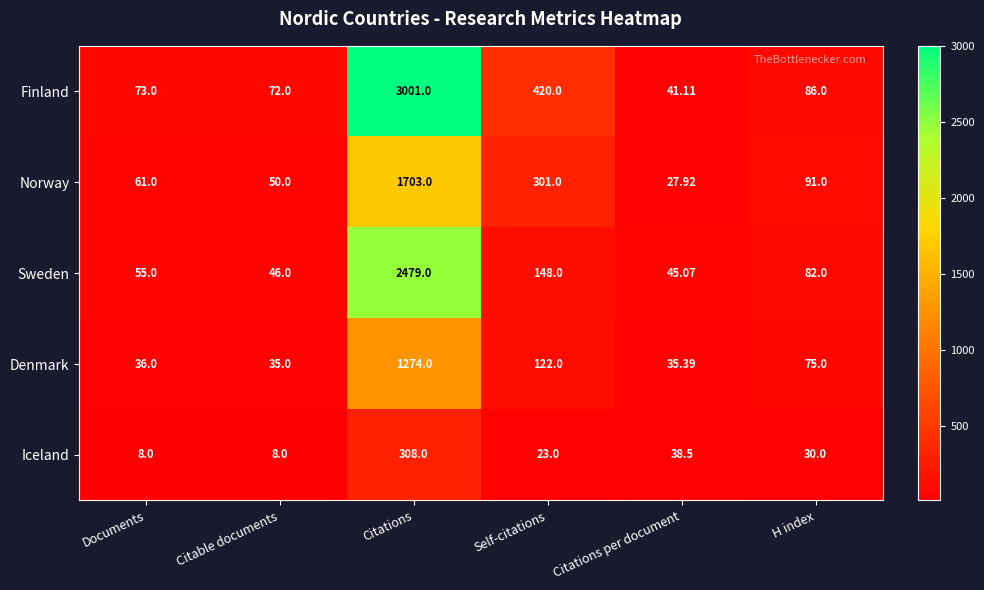

List the series in order of their overall mean, highest first.

Finland, Sweden, Norway, Denmark, Iceland